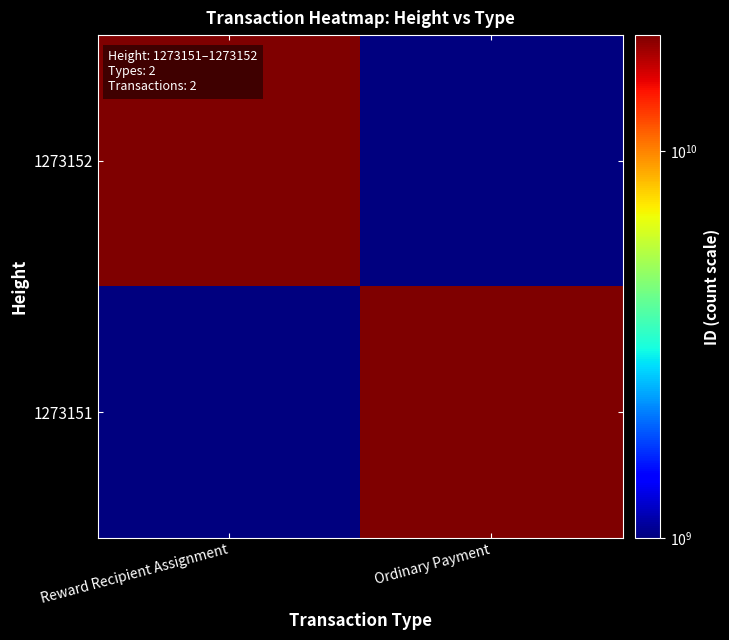

Reading left to right, what are all the values shown in this chart?

1273152: Reward Recipient Assignment=13297257086719430656.0	Ordinary Payment=0.1
1273151: Reward Recipient Assignment=0.1	Ordinary Payment=3429652723778738176.0